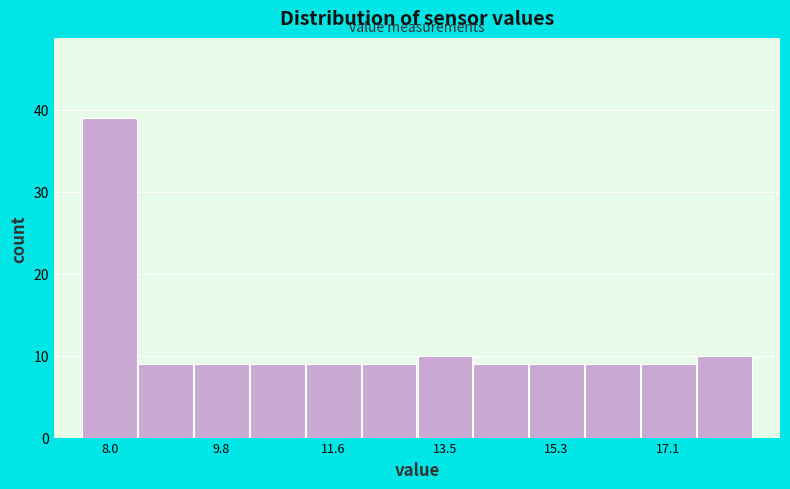

Reading left to right, transcribe this chart: for each bar, give the range it covers on the x-axis and its height. Neither the bar edges nor the heights are printed on the chart, so give them approximately, as read against the axes.

7.6 to 8.4: 39
8.4 to 9.4: 9
9.4 to 10.2: 9
10.2 to 11.2: 9
11.2 to 12.0: 9
12.0 to 13.0: 9
13.0 to 14.0: 10
14.0 to 14.8: 9
14.8 to 15.8: 9
15.8 to 16.6: 9
16.6 to 17.6: 9
17.6 to 18.6: 10